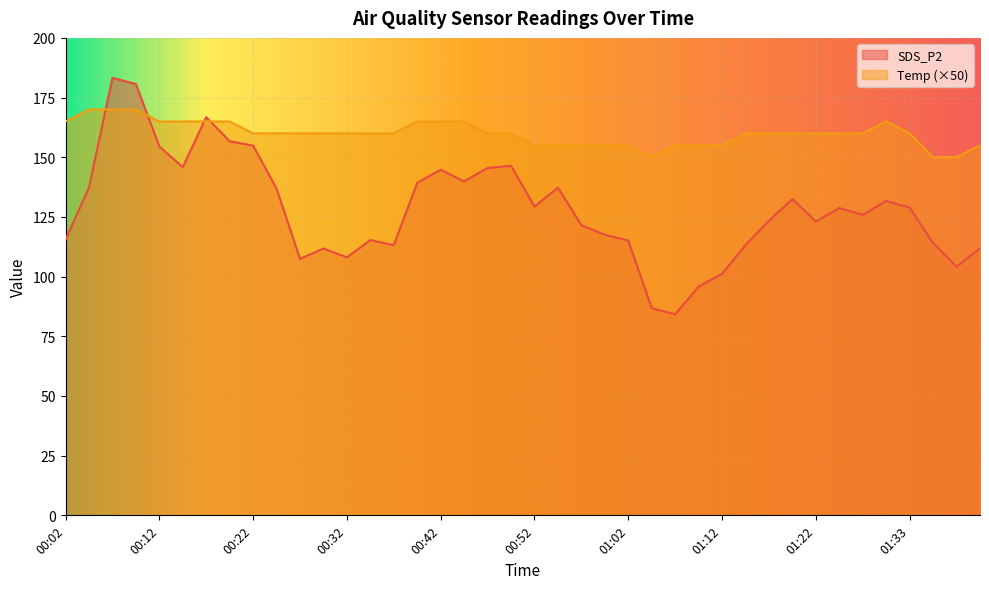

At which category is the sum across all series the highest?

00:07